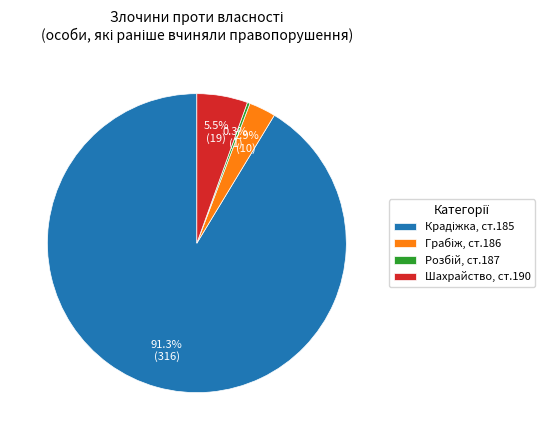

Is there a majority slice in this chart?

Yes